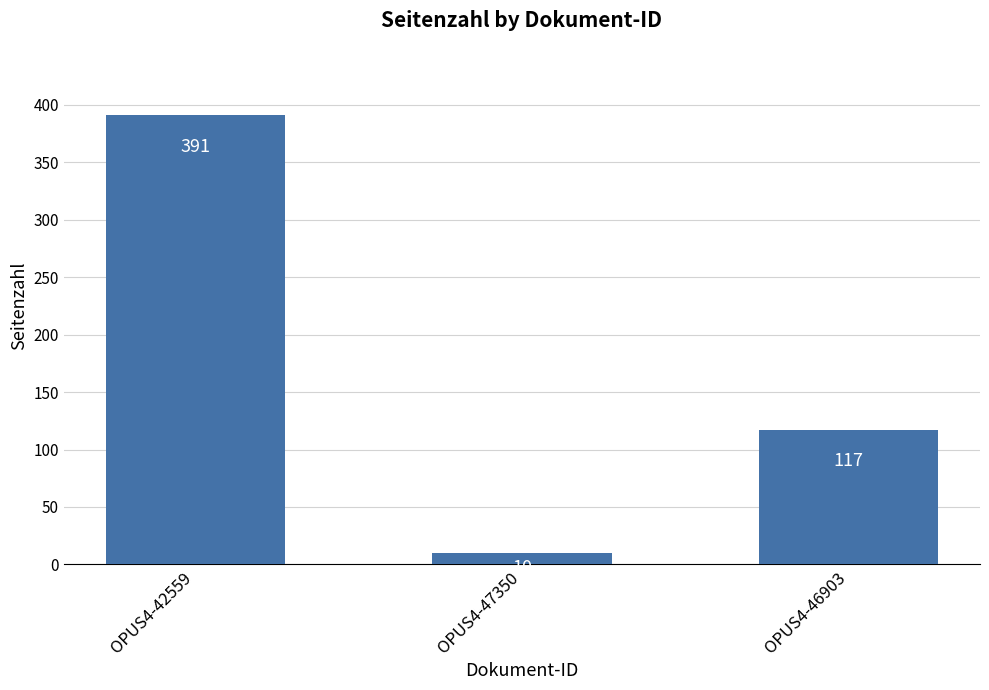

List the labels in order of value, smallest first.

OPUS4-47350, OPUS4-46903, OPUS4-42559